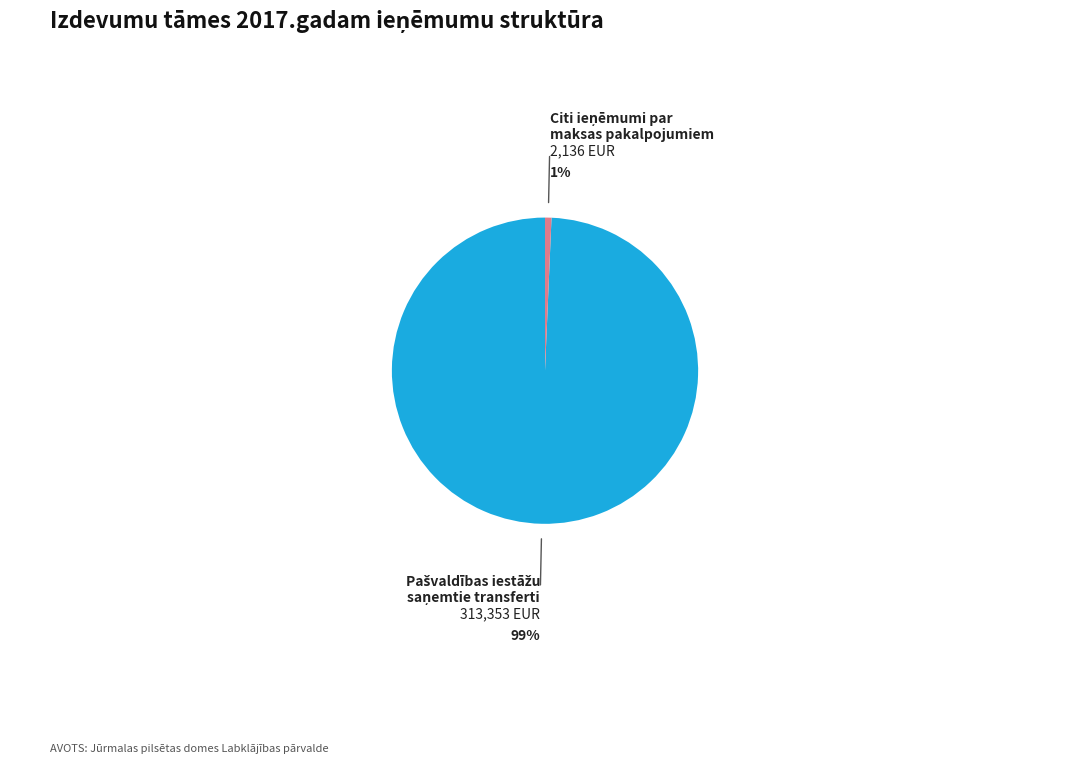

To the nearest percent, what is the average slice percentage?

50%